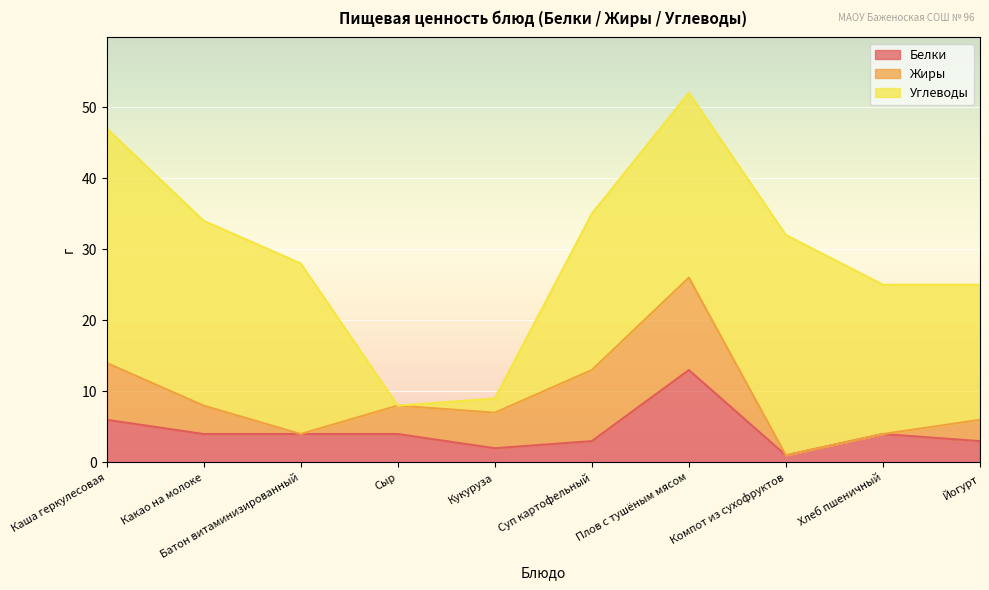

At which category is the sum across all series the highest?

Плов с тушёным мясом